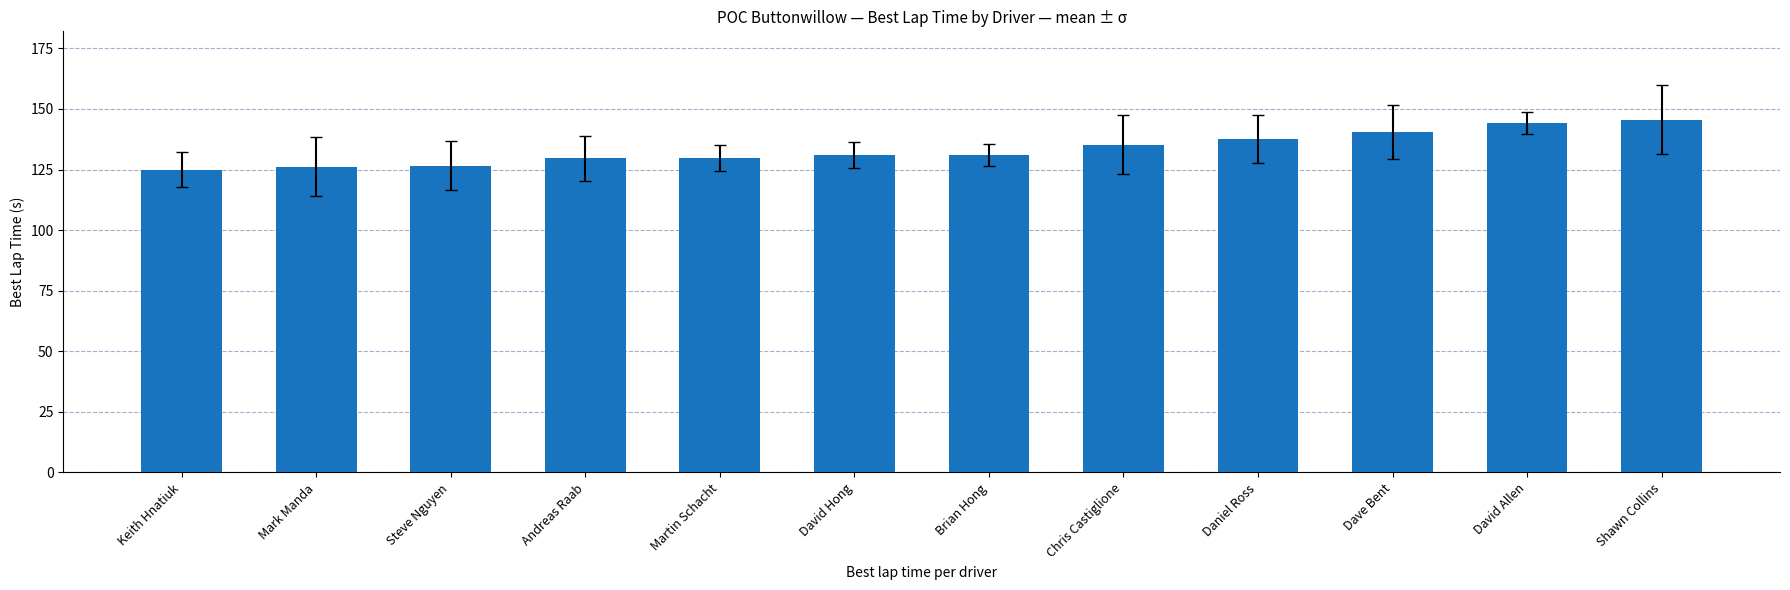

Read the value at Martin Schacht.

129.6